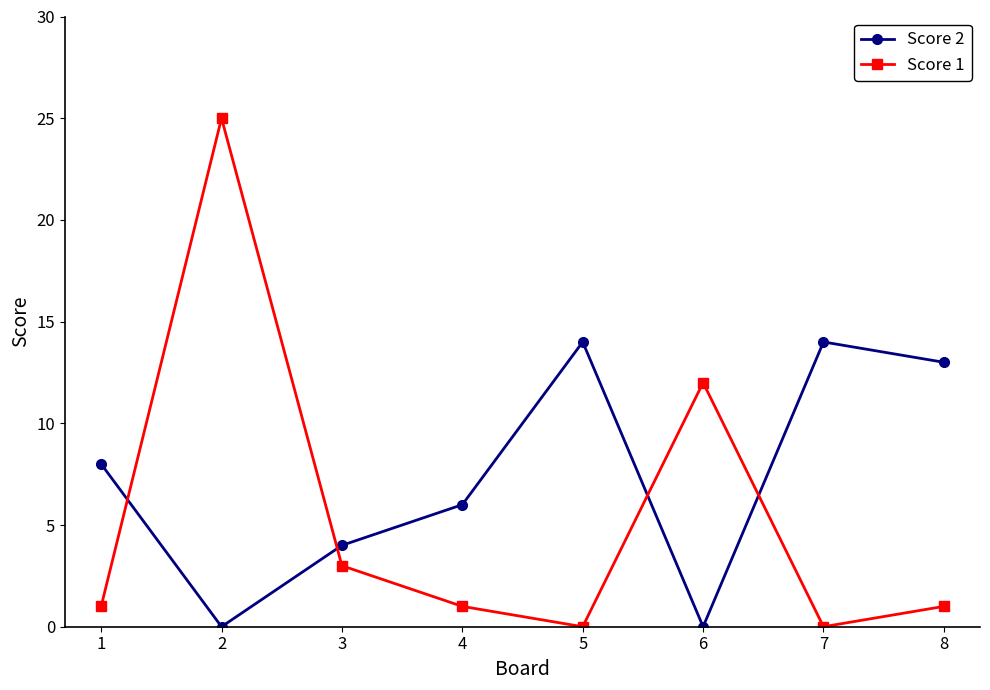

What is the sum of the Score 2 values at 3 and 6?

4